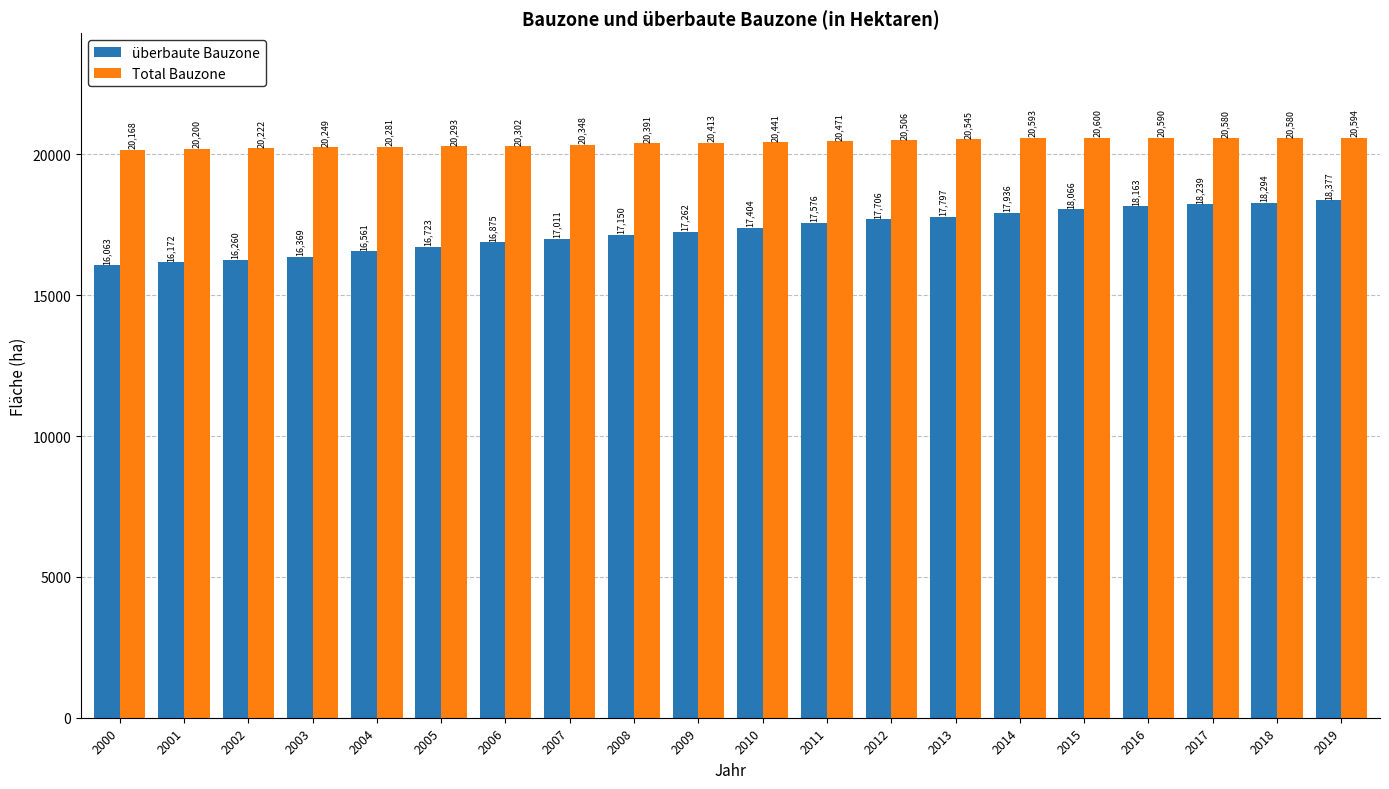

How many categories are shown in the chart?

20